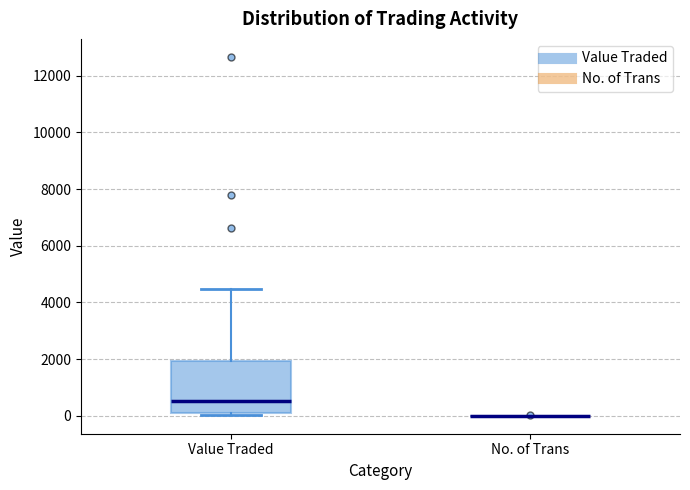

Where is the lower edge of the box for Value Traded on the y-axis? The values are not printed on the chart, so give them approximately, as read against the axis.

200